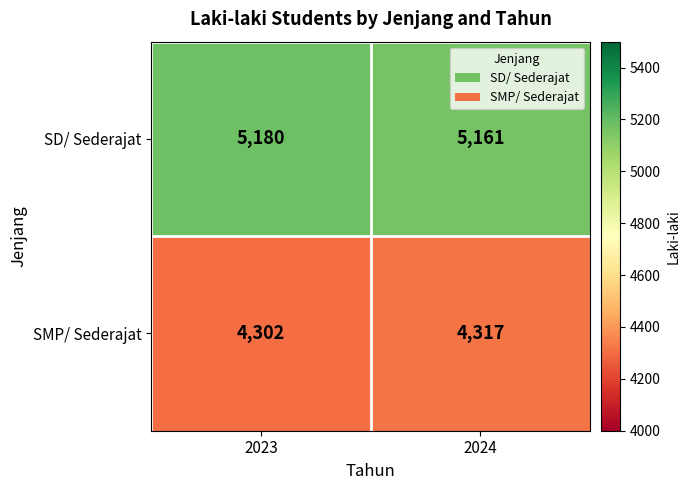

Which series has the largest range (max minus min)?

SD/ Sederajat